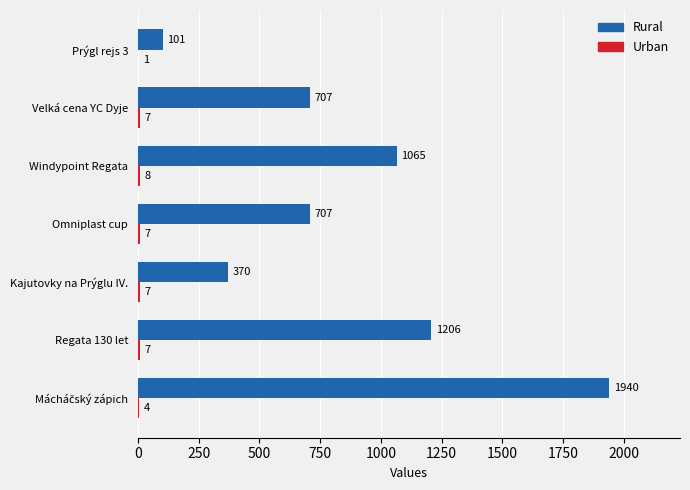

Read the Rural value at Kajutovky na Prýglu IV., to the nearest 50.

350